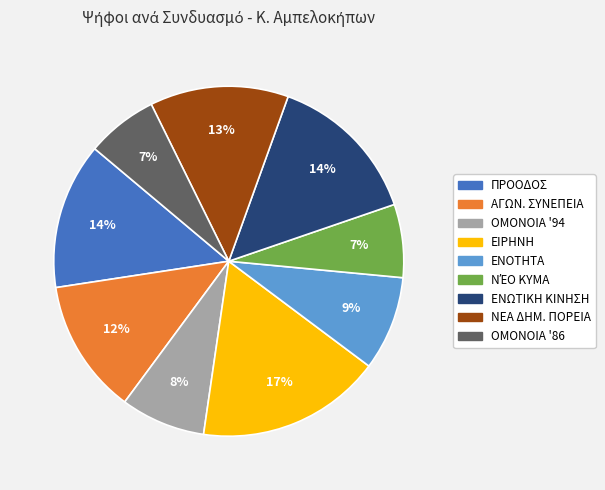

Is there a majority slice in this chart?

No